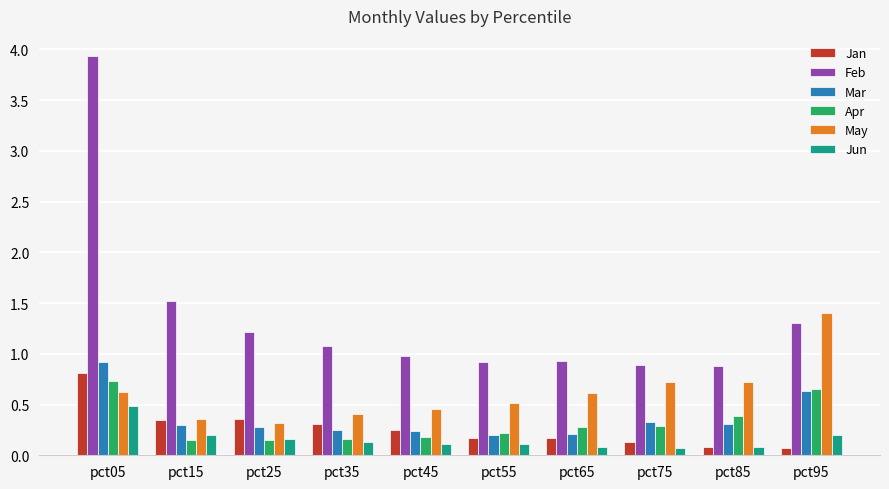

Which category has the highest value in the Apr series?

pct05